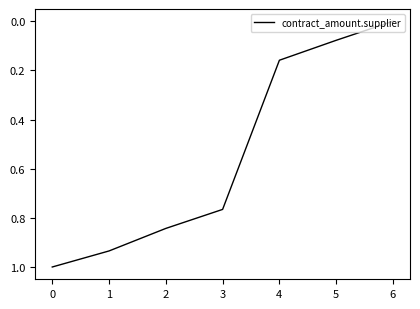

What is the difference between the maximum and minimum values?

1.0